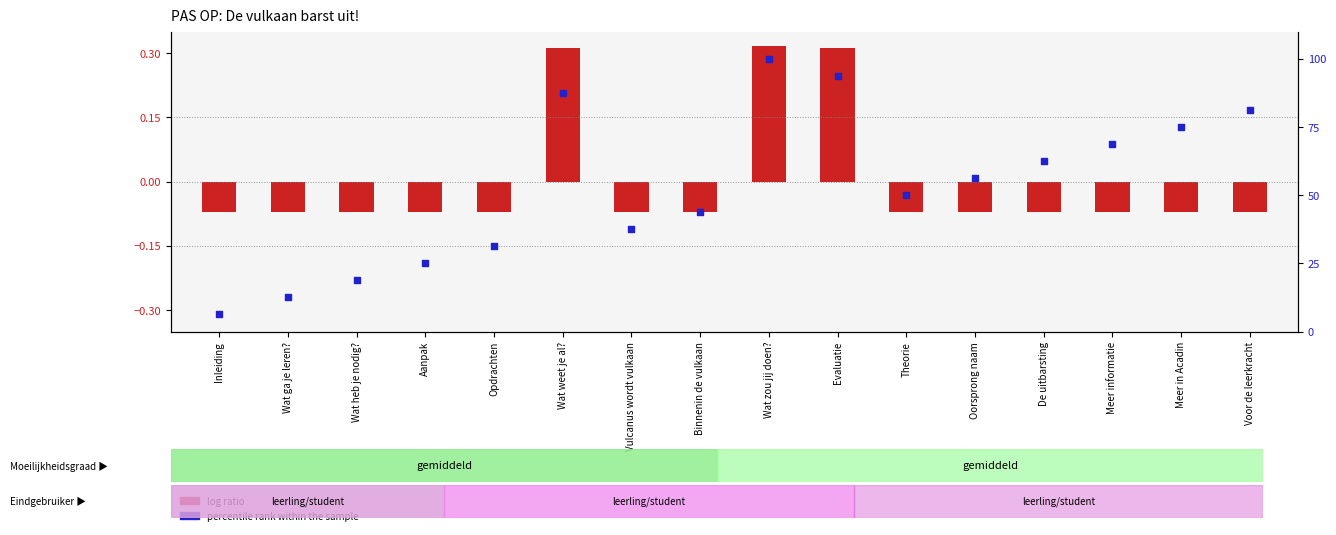

At how many categories does at least one series exceed 8?

15